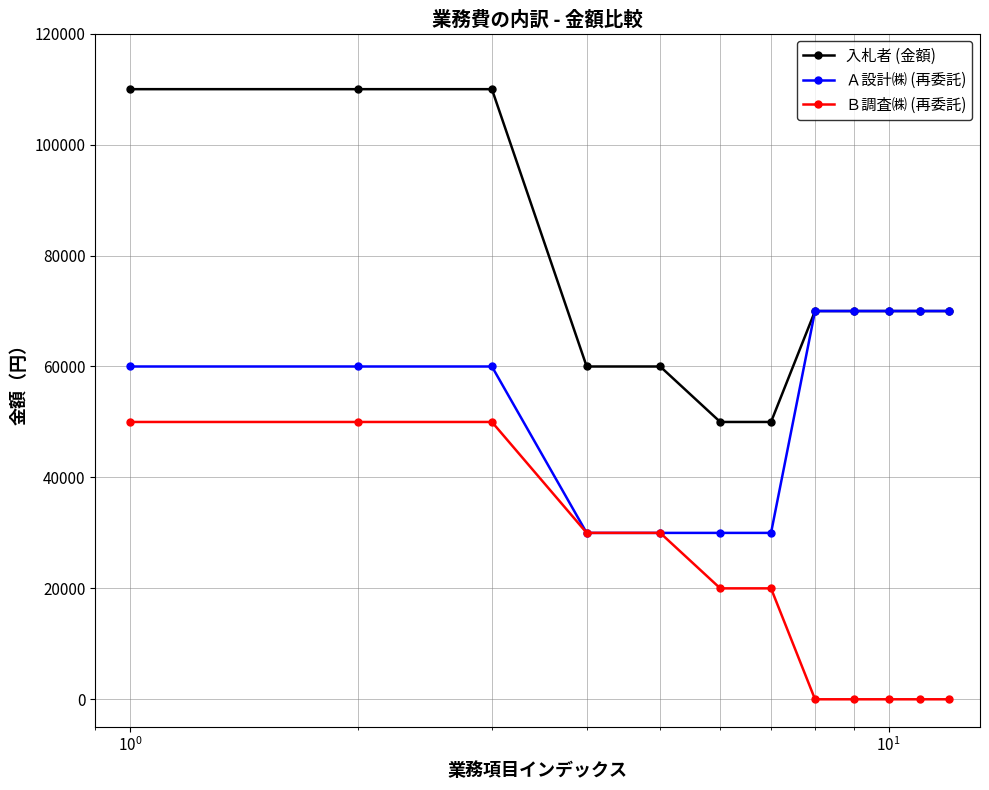

List the series in order of their overall mean, lowest first.

Ｂ調査㈱ (再委託), Ａ設計㈱ (再委託), 入札者 (金額)